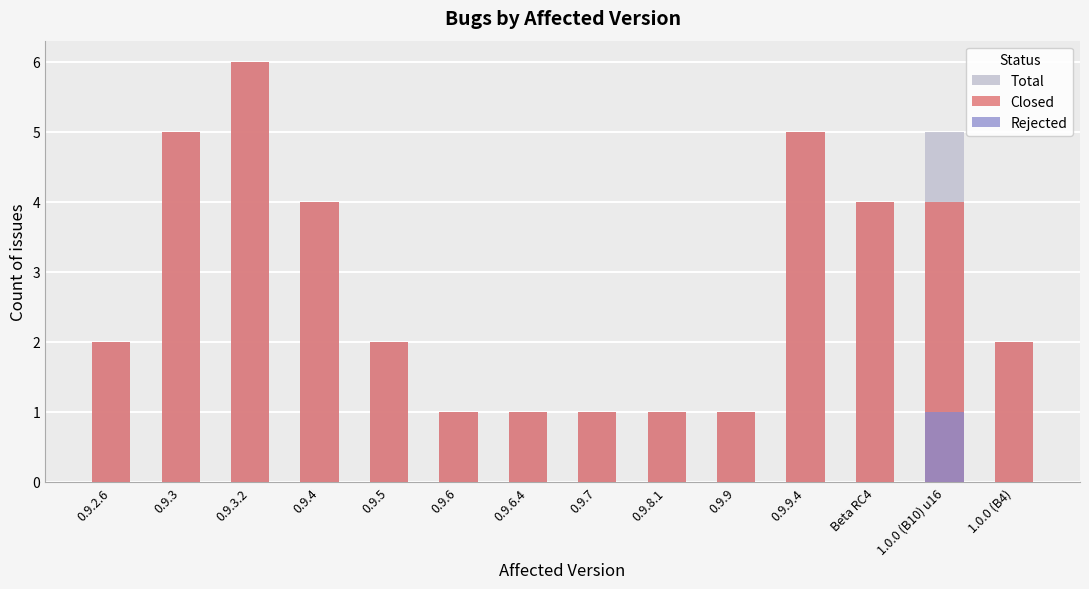

The value of Total at 1.0.0 (B10) u16 is 5. True or false?

True